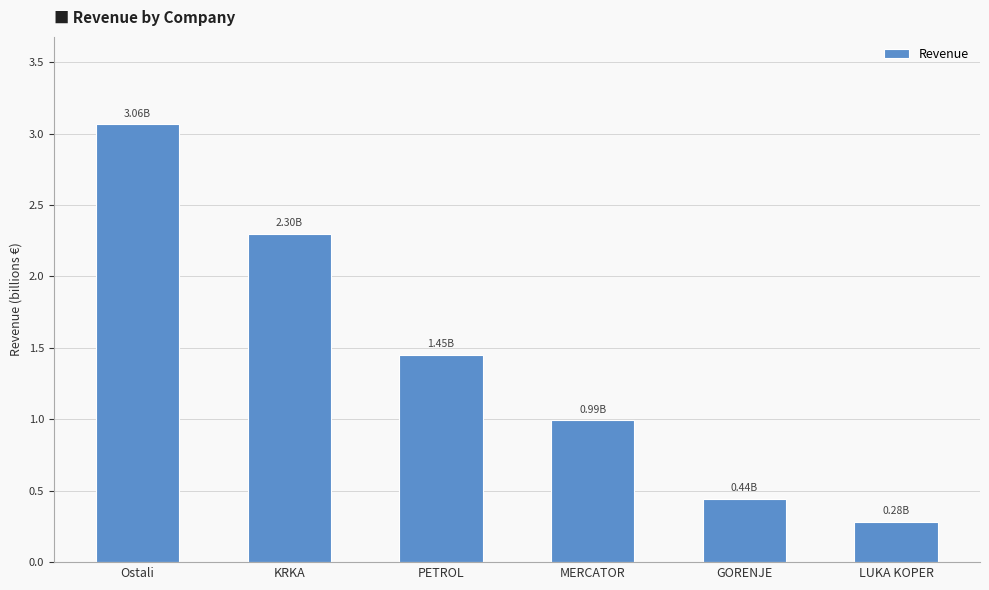

What is the average value?

1.4